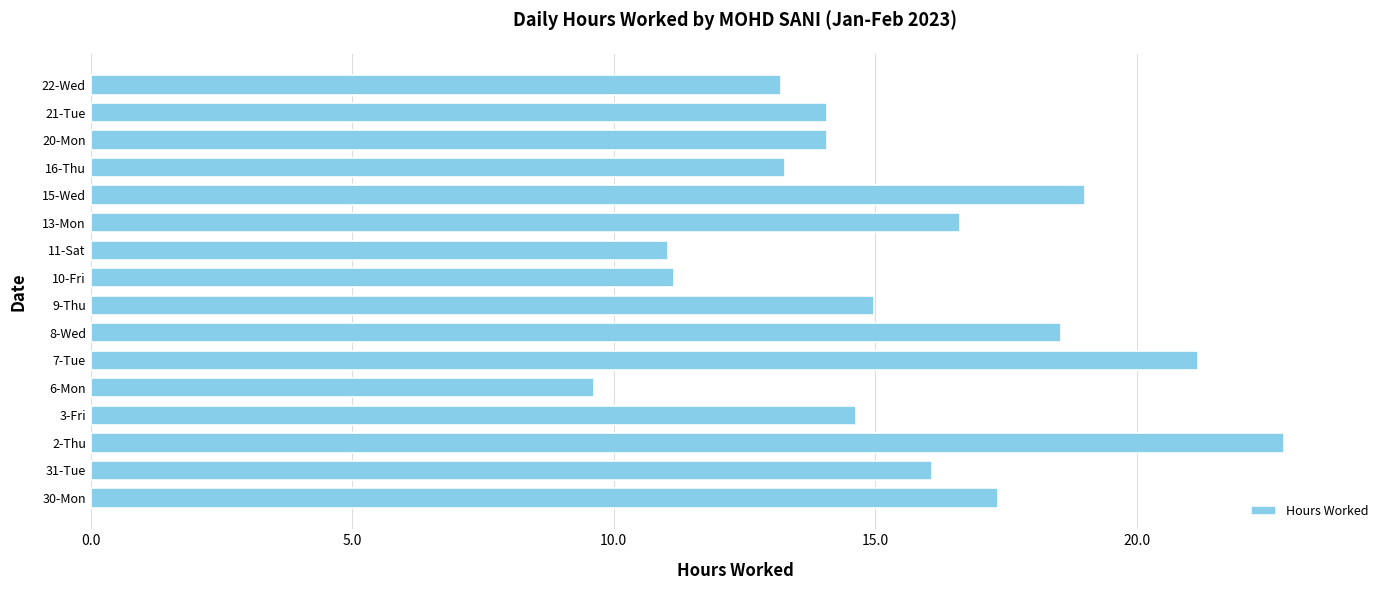

At which category does the chart reach its minimum across all series?

6-Mon